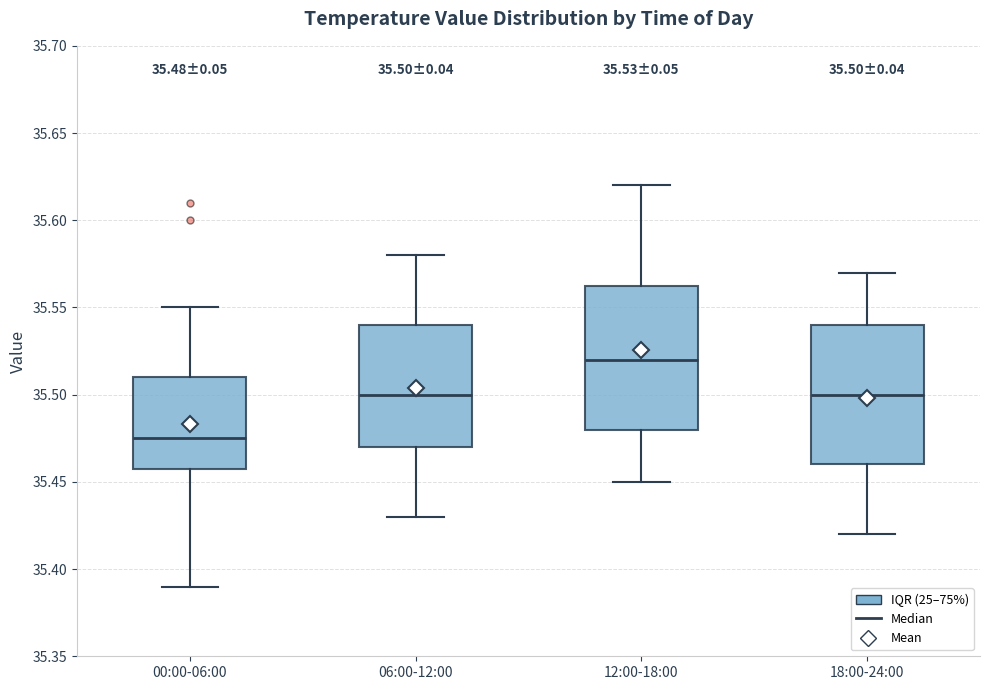

Which box's median line is the highest?

12:00-18:00